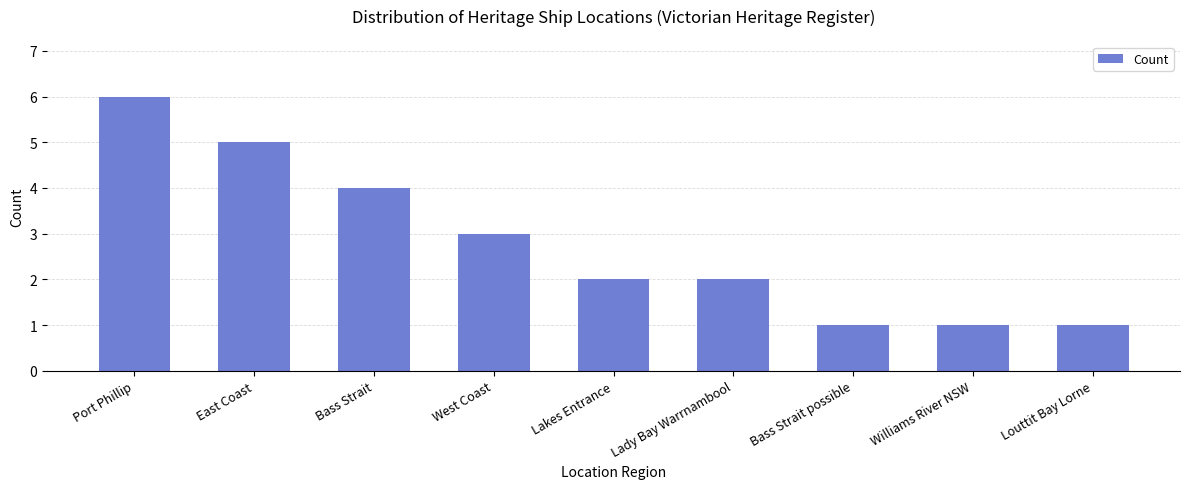

What is the average value?

3